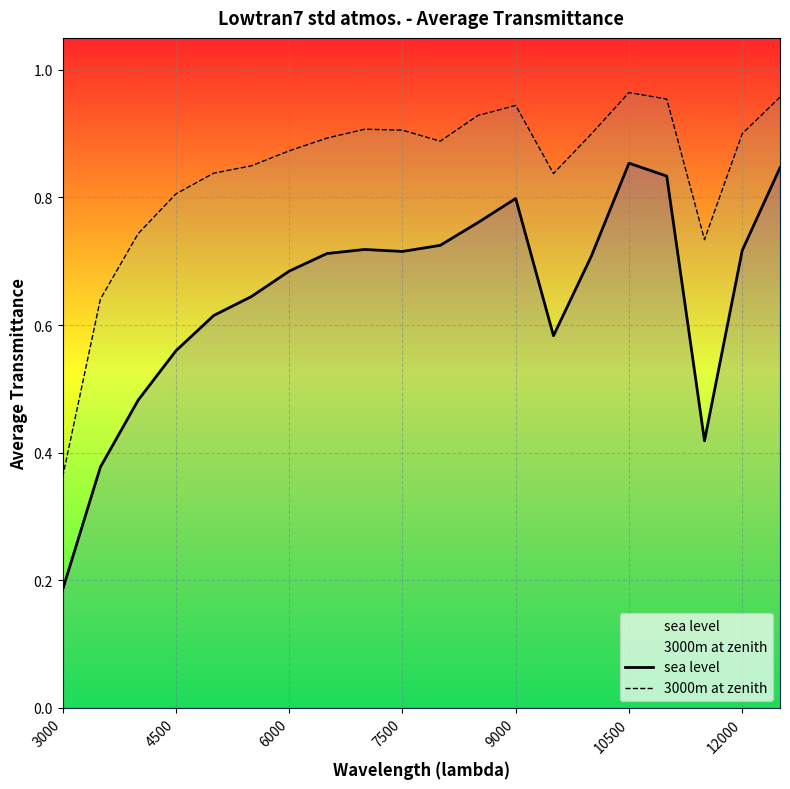

Which series has the largest range (max minus min)?

sea level